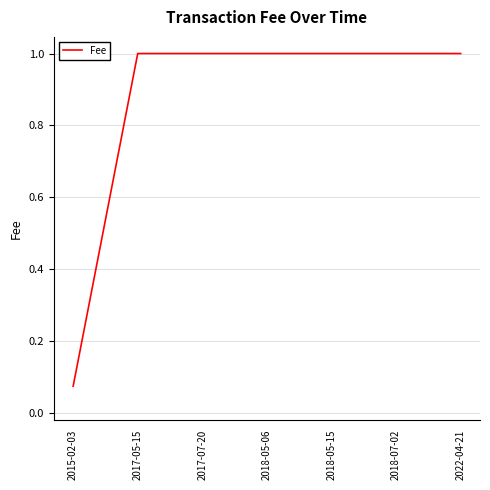

Does the chart have visible grid lines?

Yes